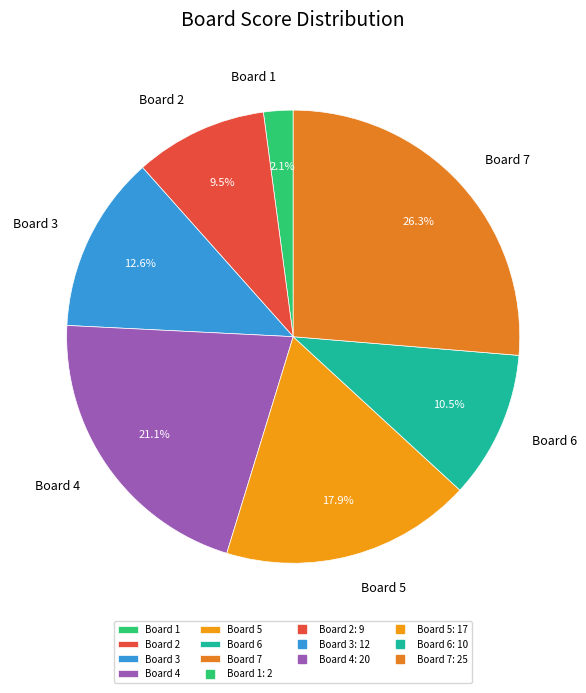

To the nearest percent, what is the difference between the Board 1 and Board 7 slice percentages?

24%